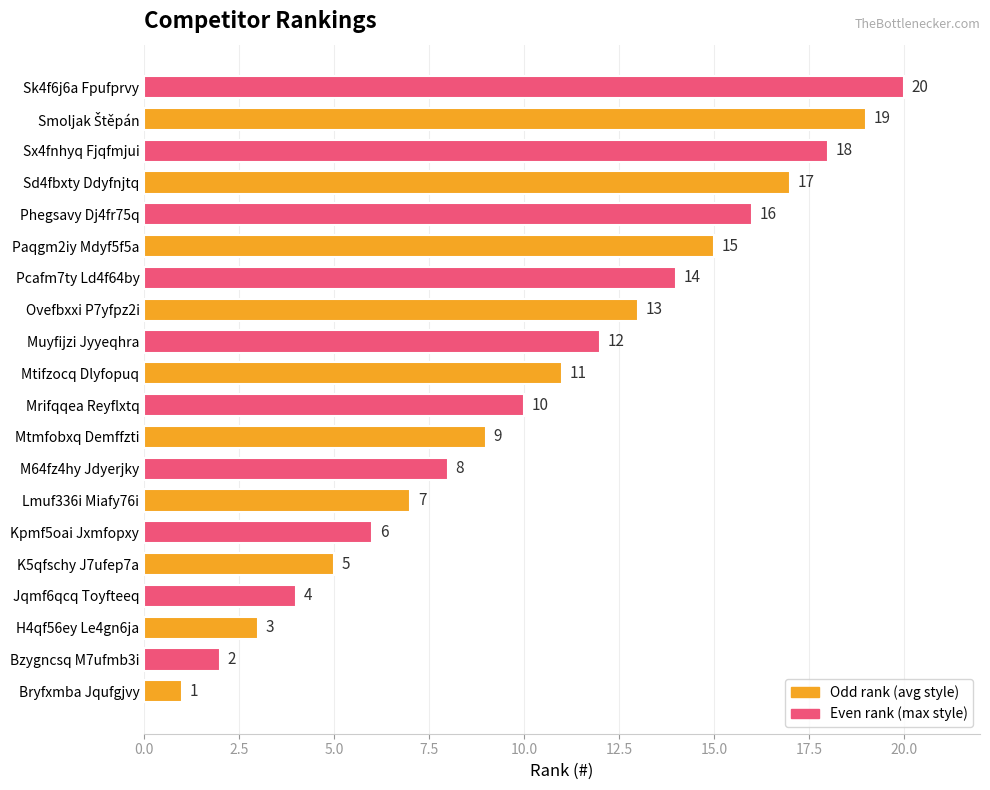

Where is the data nearest to the value 10?

Mrifqqea Reyflxtq